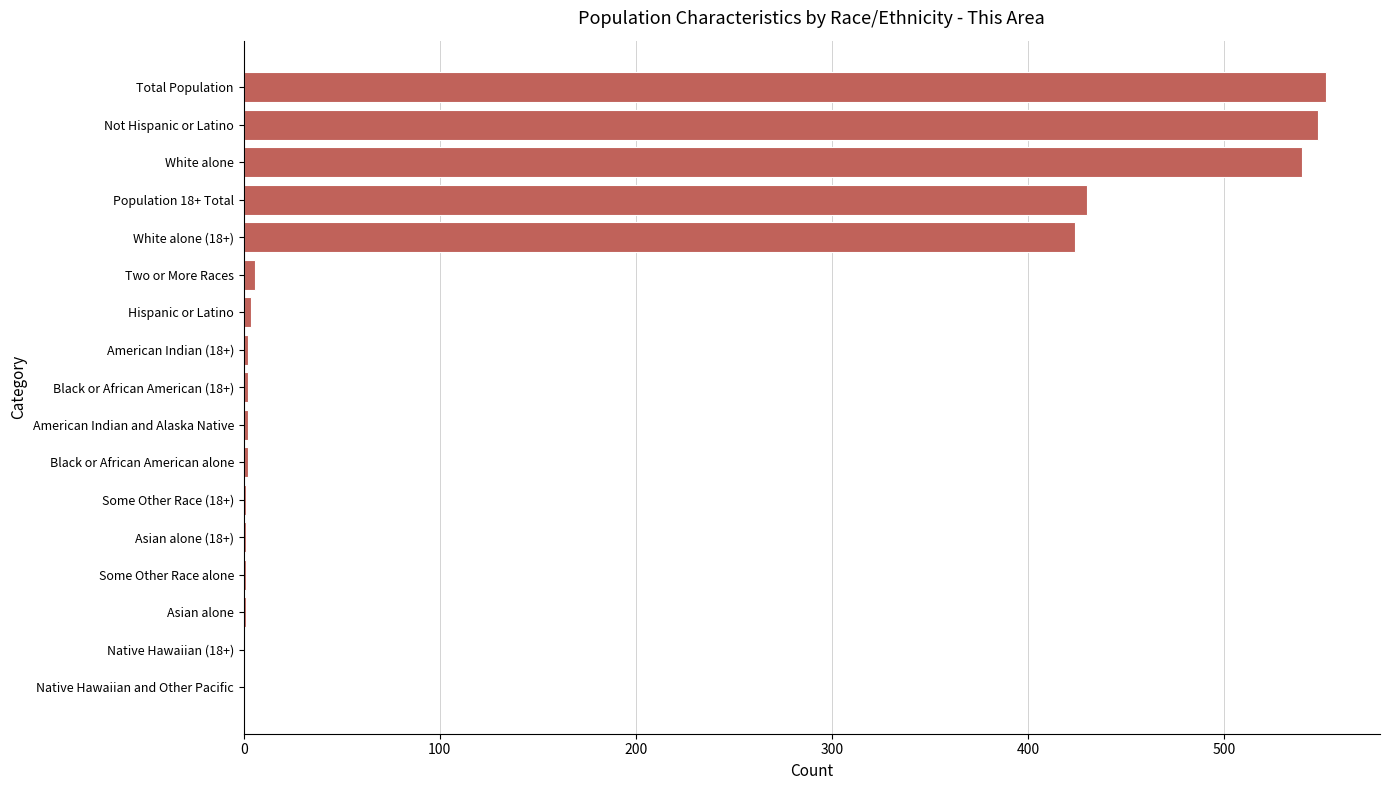

The chart shows a value of 209 at Native Hawaiian (18+). True or false?

False